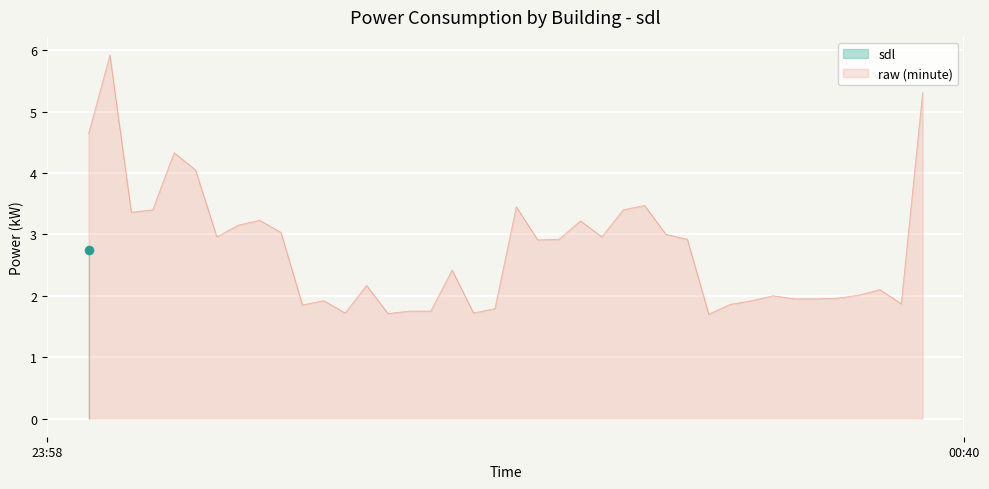

What is the maximum value for raw (minute)?

5.9